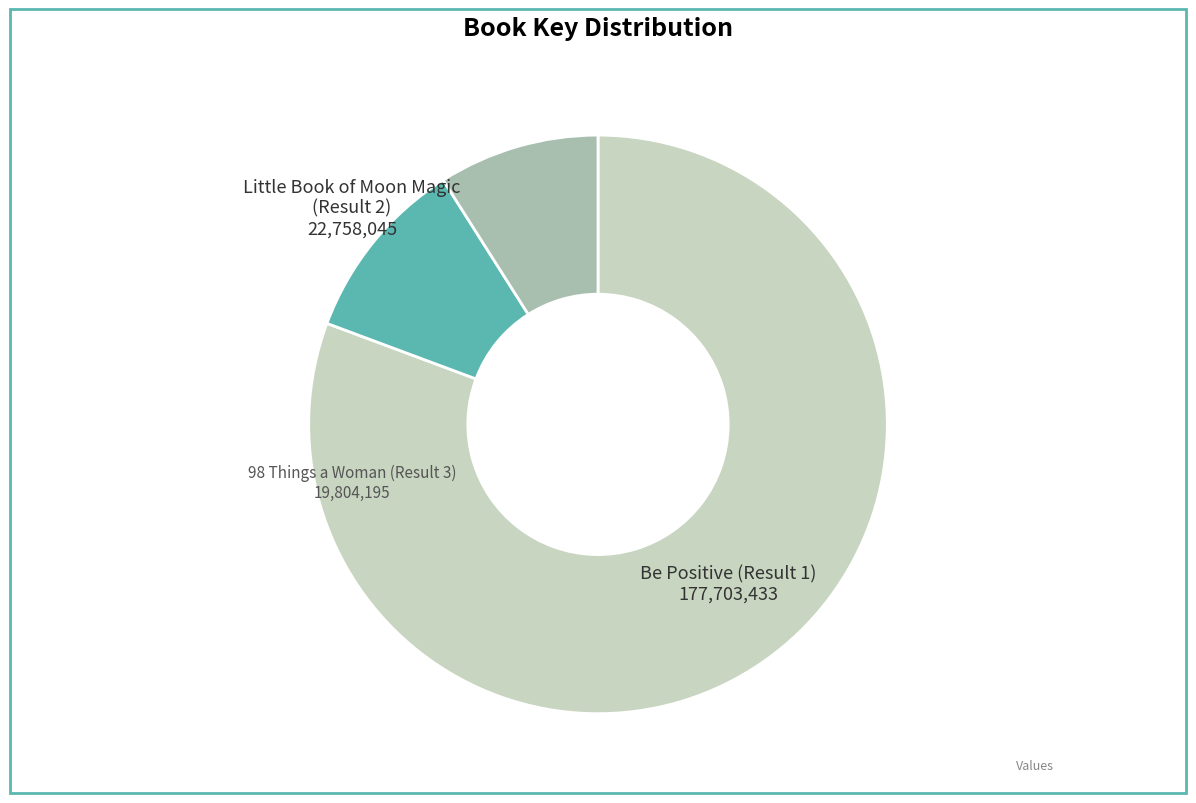

How many segments does this pie chart have?

3